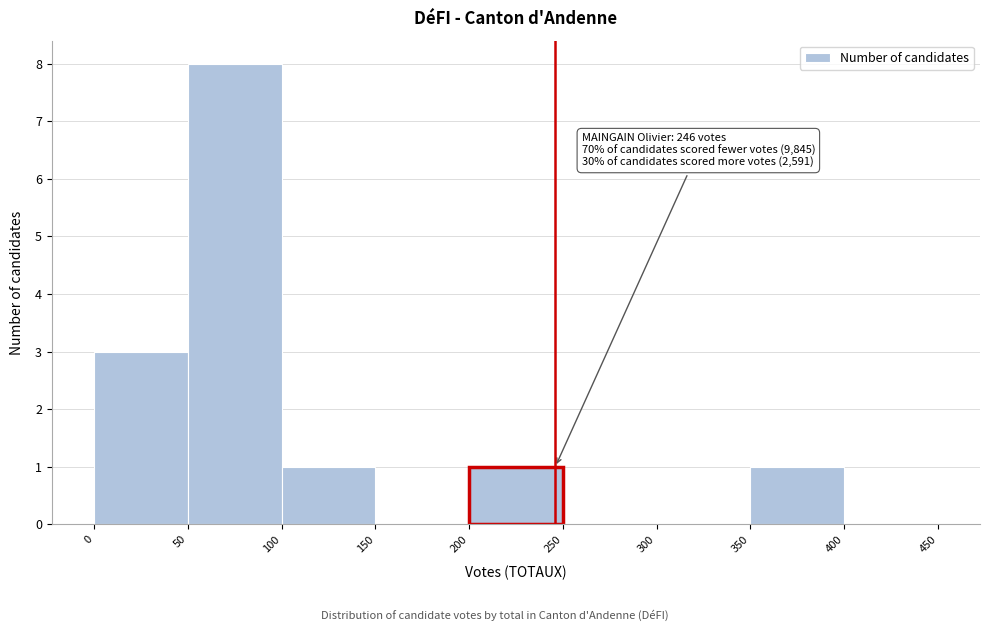

Which range on the x-axis has the tallest bar?

50 to 100